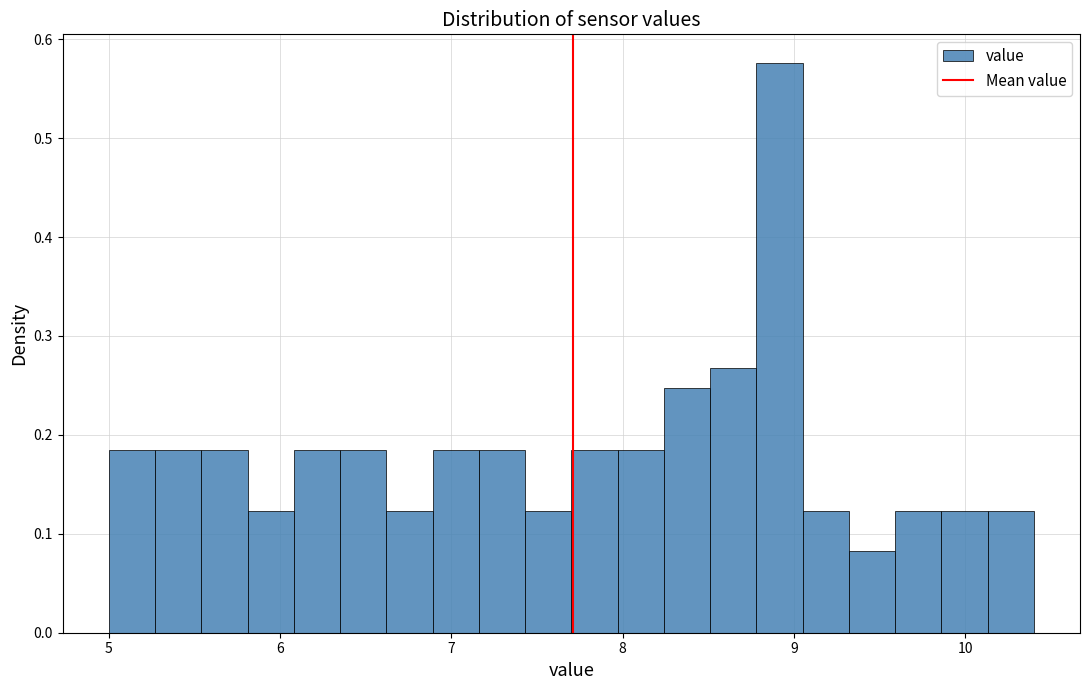

Around what value on the x-axis is the tallest bar? Give the approximate position of its centre, as read against the axis.

8.9